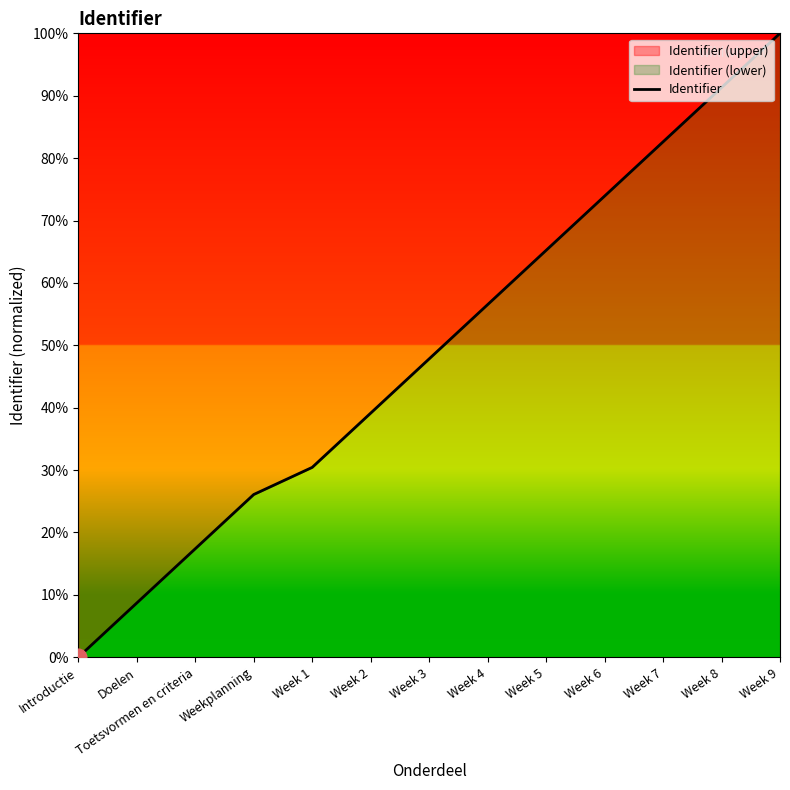

What is the label of the 10th point from the left?

Week 6